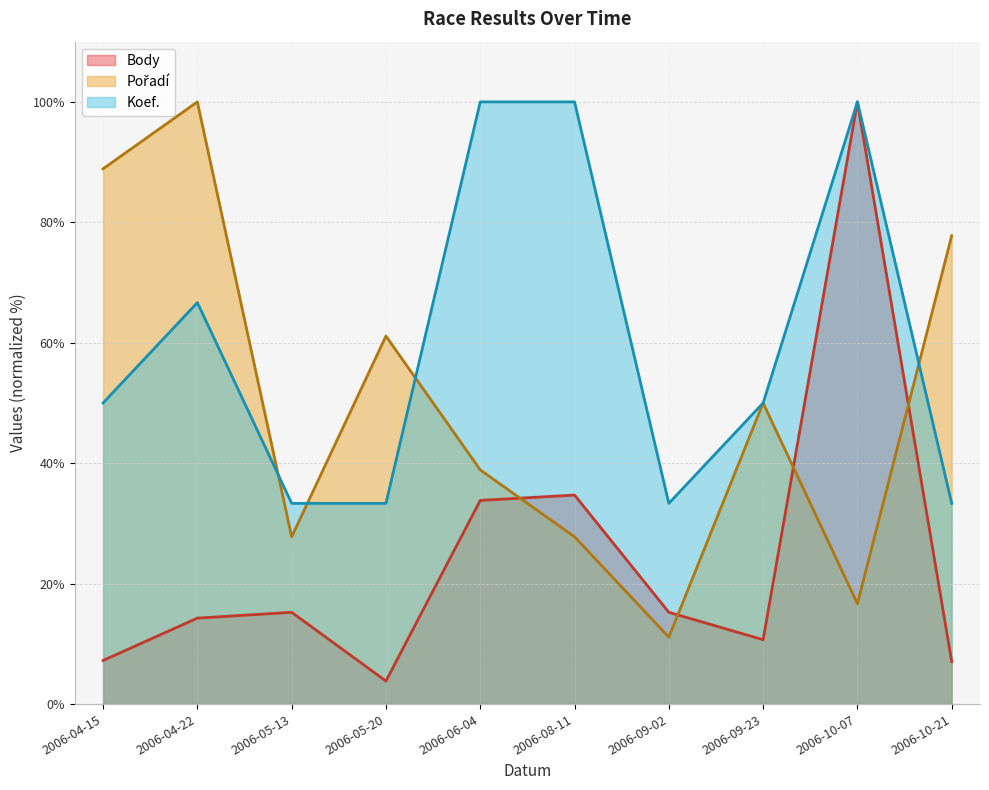

List the series in order of their peak value, highest first.

Body, Pořadí, Koef.